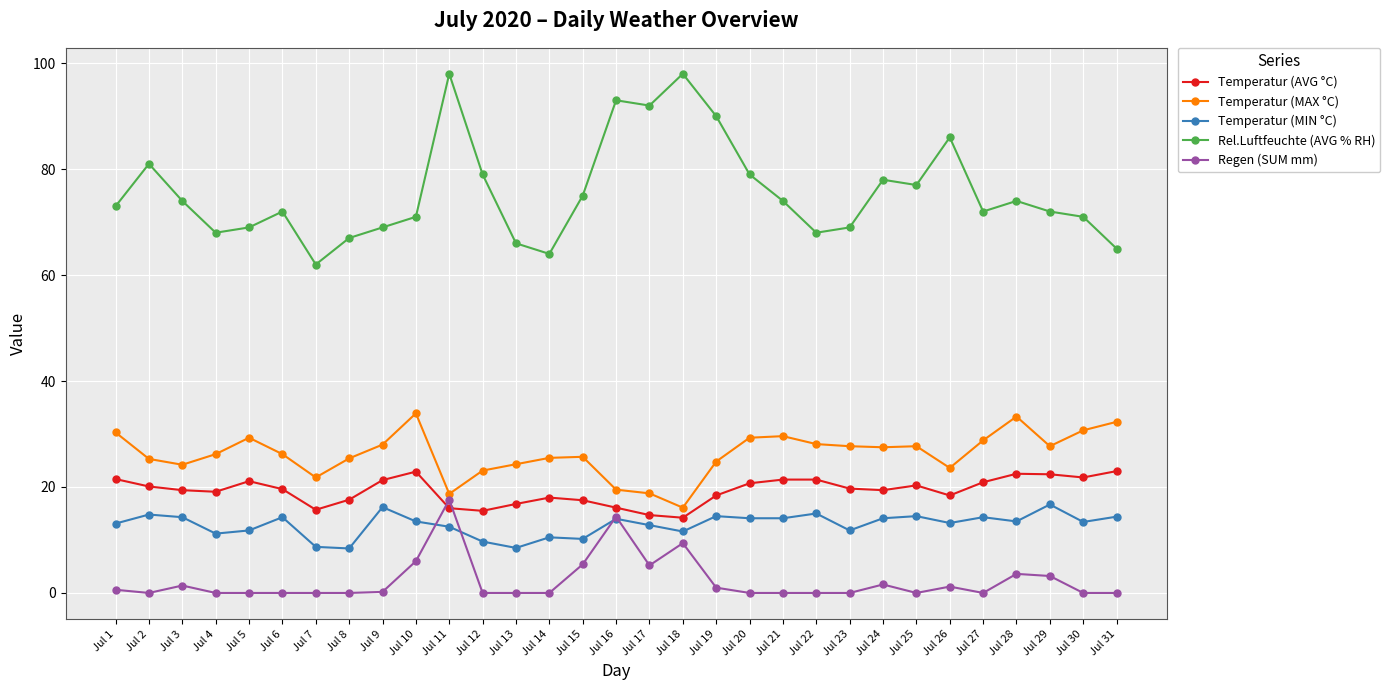

True or false: Temperatur (AVG °C) and Rel.Luftfeuchte (AVG % RH) cross at least once.

False